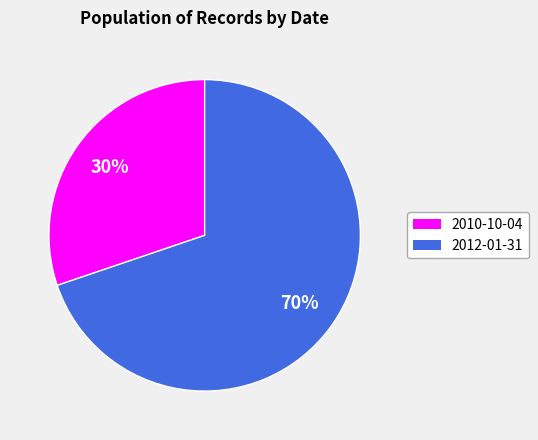

Combined, do 2012-01-31 and 2010-10-04 account for over 50%?

Yes